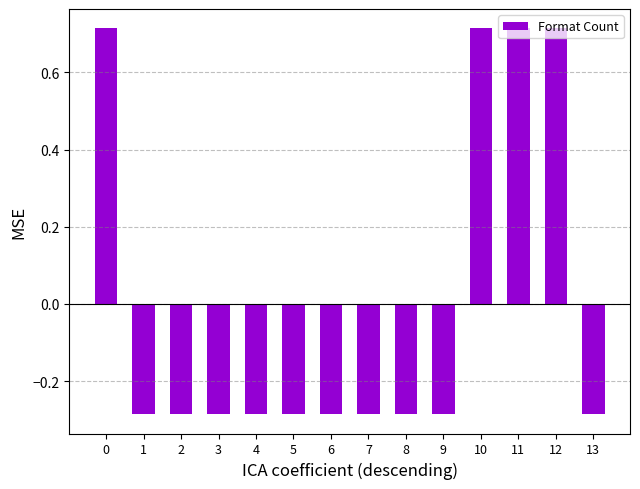

Is it true that the value at 2 is -0.2?

False